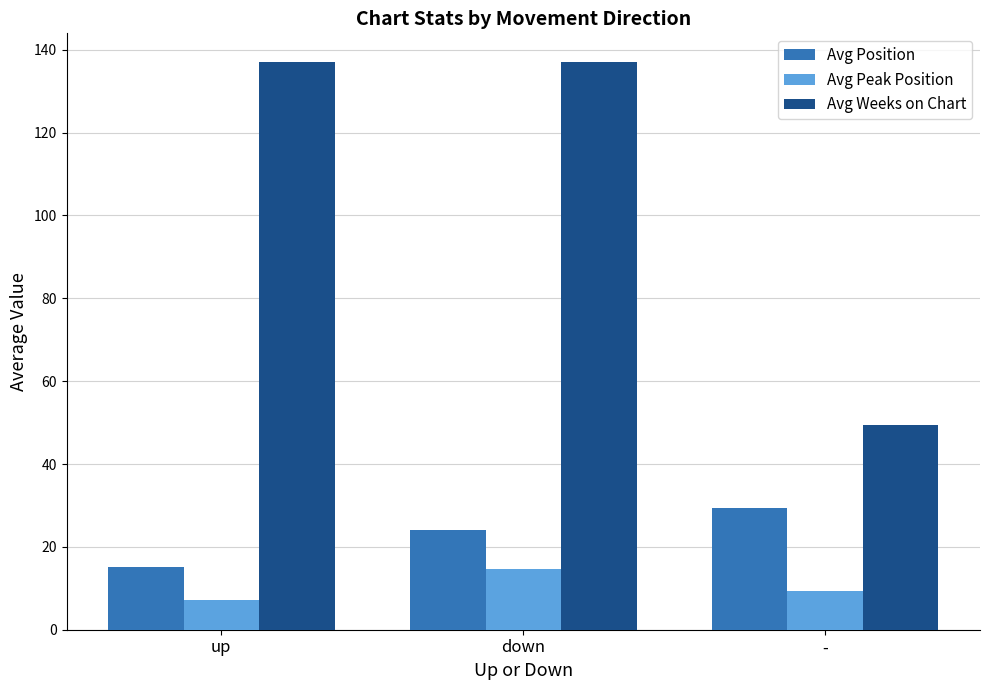

List the series in order of their peak value, highest first.

Avg Weeks on Chart, Avg Position, Avg Peak Position